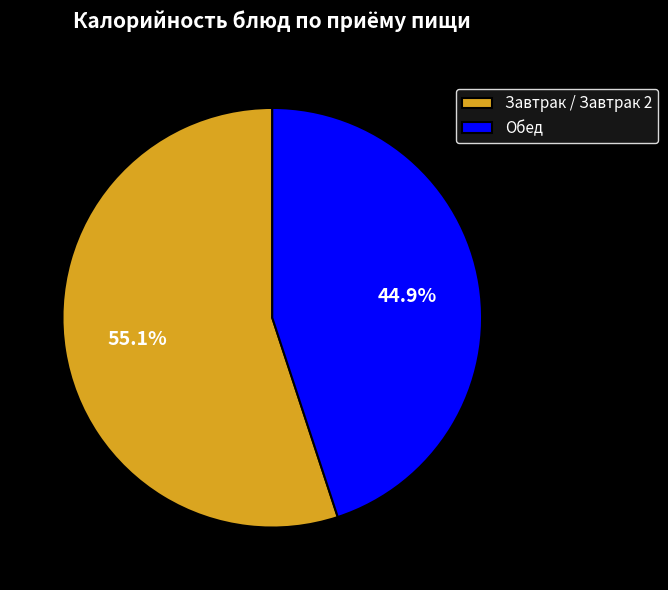

To the nearest percent, what is the average slice percentage?

50%